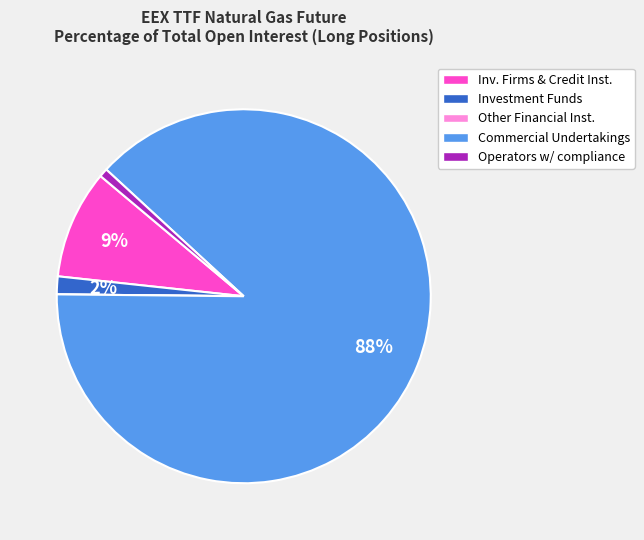

What percentage is the Investment Funds slice, to the nearest percent?

2%